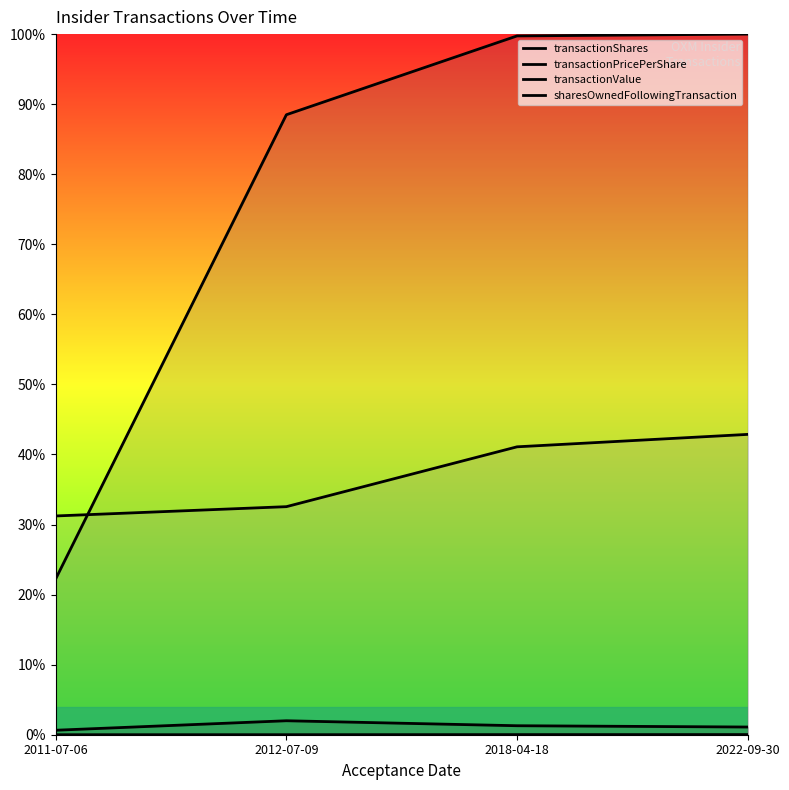

Reading left to right, transcribe all the data shown in this chart.

transactionShares: 2011-07-06=0.0	2012-07-09=0.0	2018-04-18=0.0	2022-09-30=0.0
transactionPricePerShare: 2011-07-06=0.0	2012-07-09=0.0	2018-04-18=0.0	2022-09-30=0.0
transactionValue: 2011-07-06=0.2	2012-07-09=0.9	2018-04-18=1.0	2022-09-30=1.0
sharesOwnedFollowingTransaction: 2011-07-06=0.3	2012-07-09=0.3	2018-04-18=0.4	2022-09-30=0.4